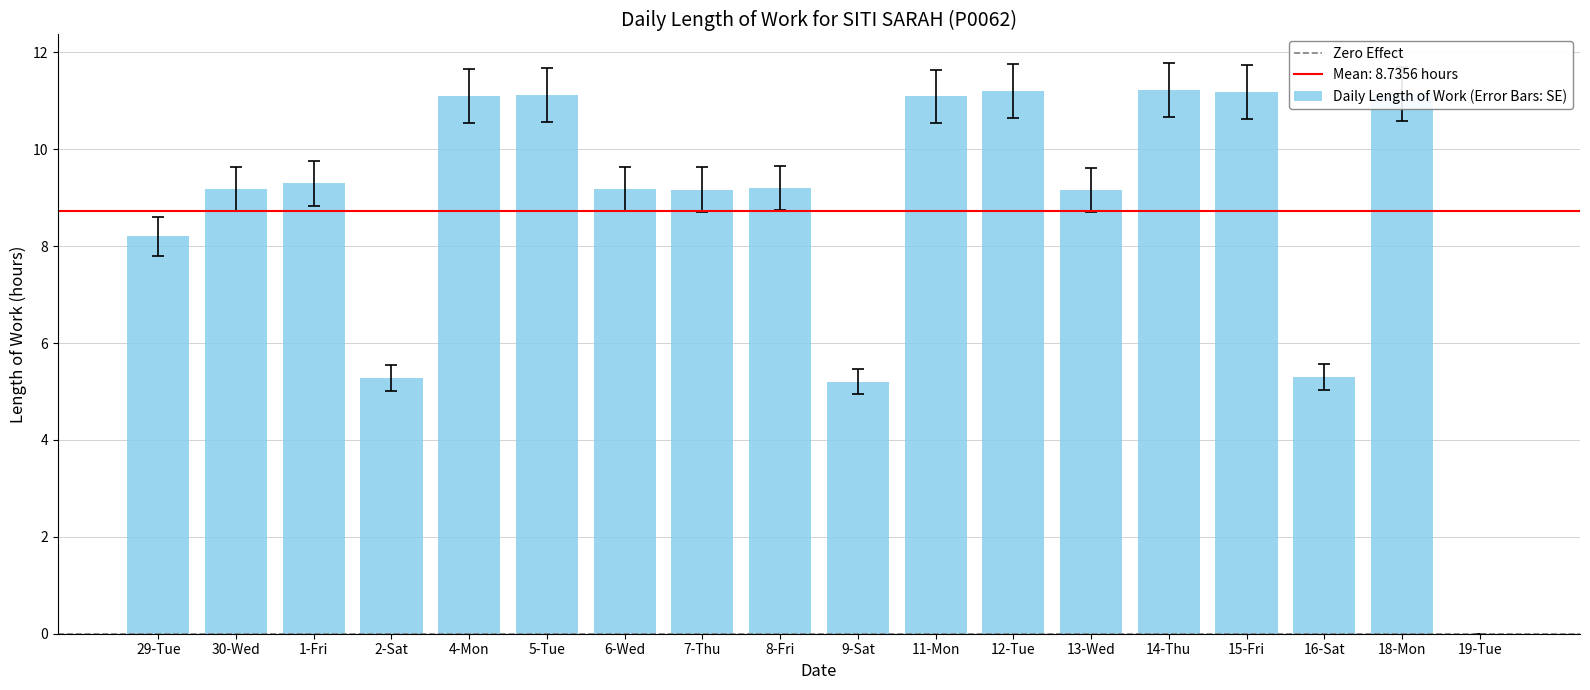

Is it true that the value at 15-Fri is 4.2?

False